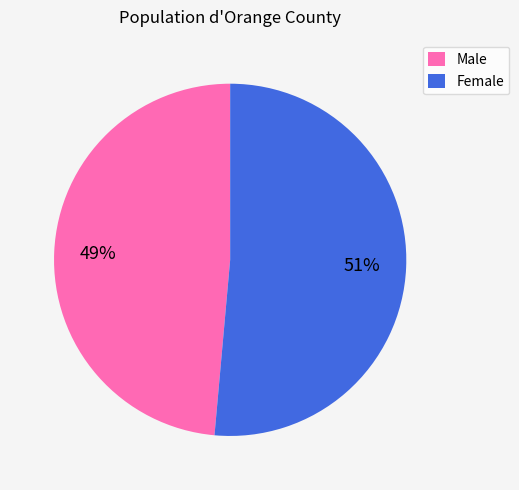

Which category has the smallest portion of the pie?

Male